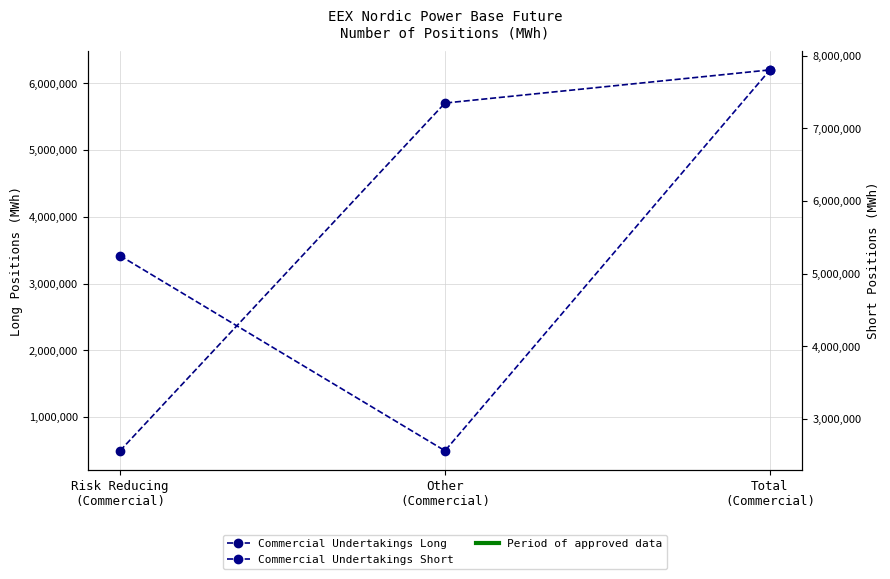

How many data points in Commercial Undertakings Long are above 5705076?

1